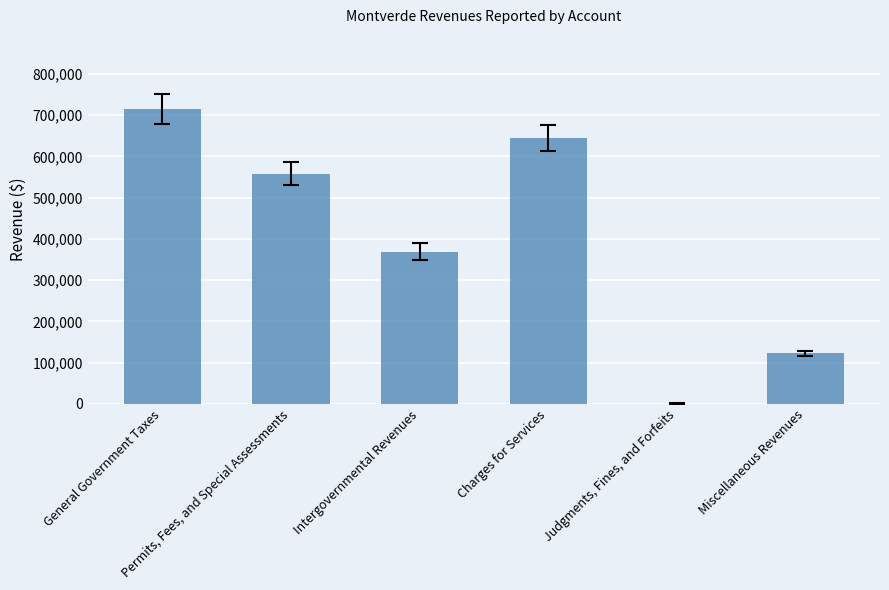

At which label is the value closest to 358269?

Intergovernmental Revenues